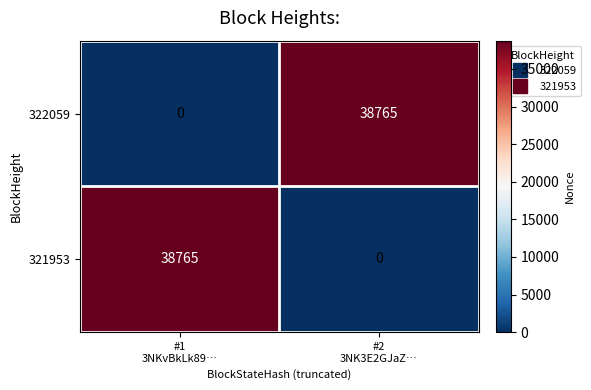

What is the maximum value shown in the chart?

38765